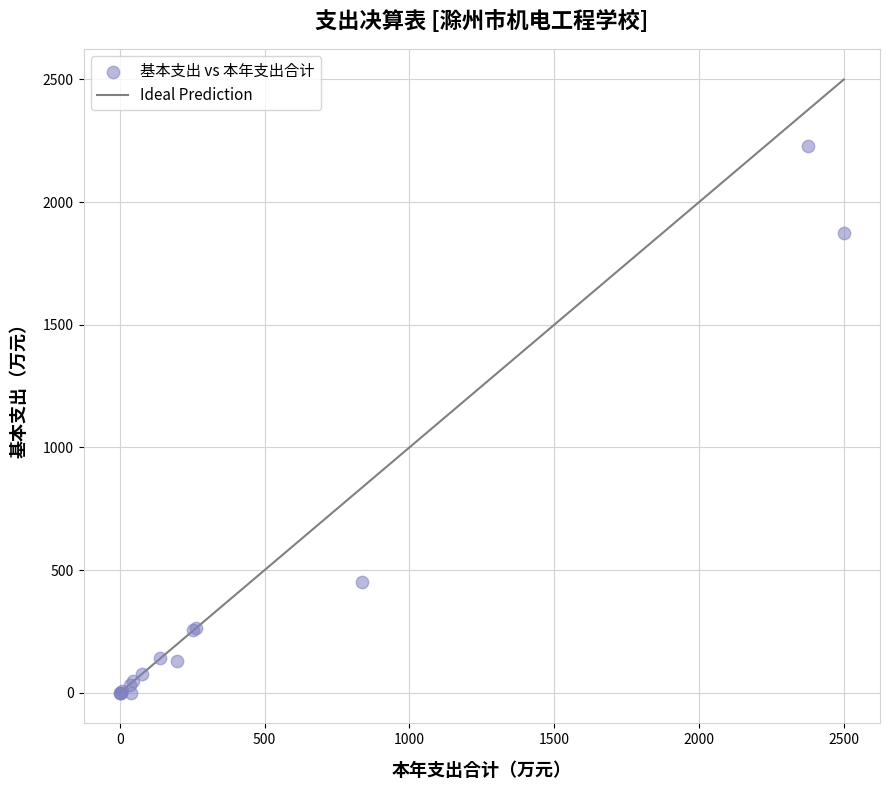

What Y value in the scatter plot is closest to 1115?

449.7